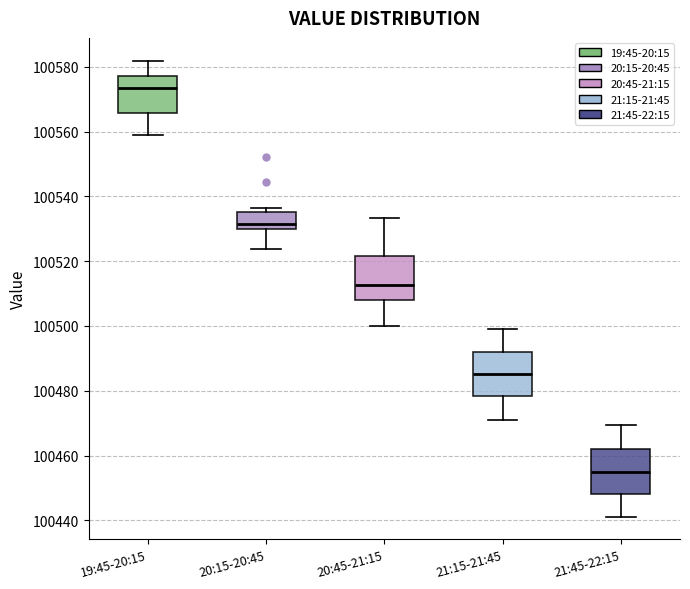

Reading left to right, read every box against the y-axis: the position of its median line, the range the box covers, and the ends of its whiskers. The values are not printed on the chart, so give them approximately, as read against the axis.

19:45-20:15: median 100574, box 100566 to 100578, whiskers 100560 to 100582
20:15-20:45: median 100532, box 100530 to 100536, whiskers 100524 to 100536 (just above the box's upper edge)
20:45-21:15: median 100512, box 100508 to 100522, whiskers 100500 to 100534
21:15-21:45: median 100486, box 100478 to 100492, whiskers 100472 to 100500
21:45-22:15: median 100456, box 100448 to 100462, whiskers 100442 to 100470